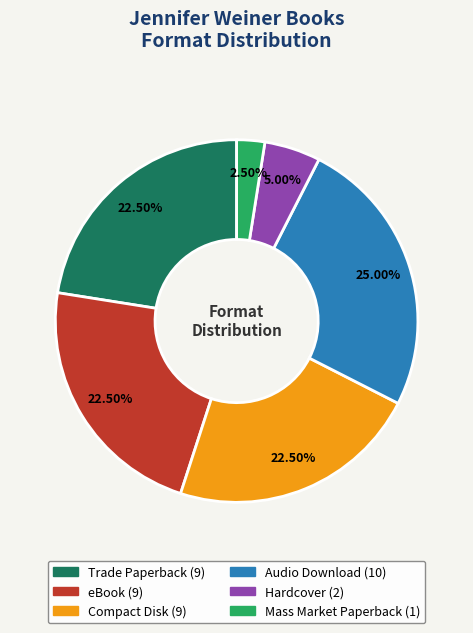

Do Compact Disk and eBook together represent more than half of the pie?

No